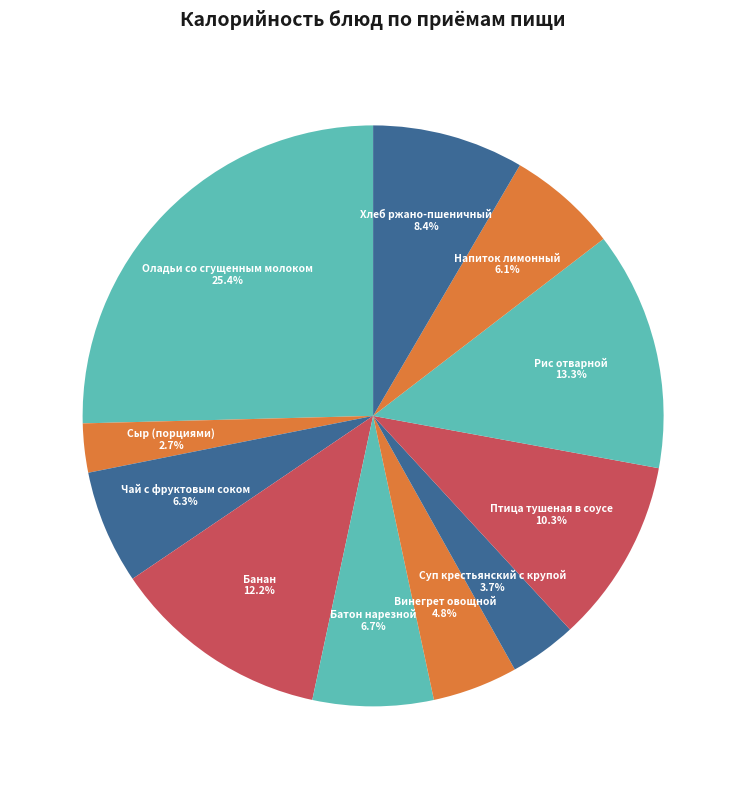

How many slices are in this pie chart?

11